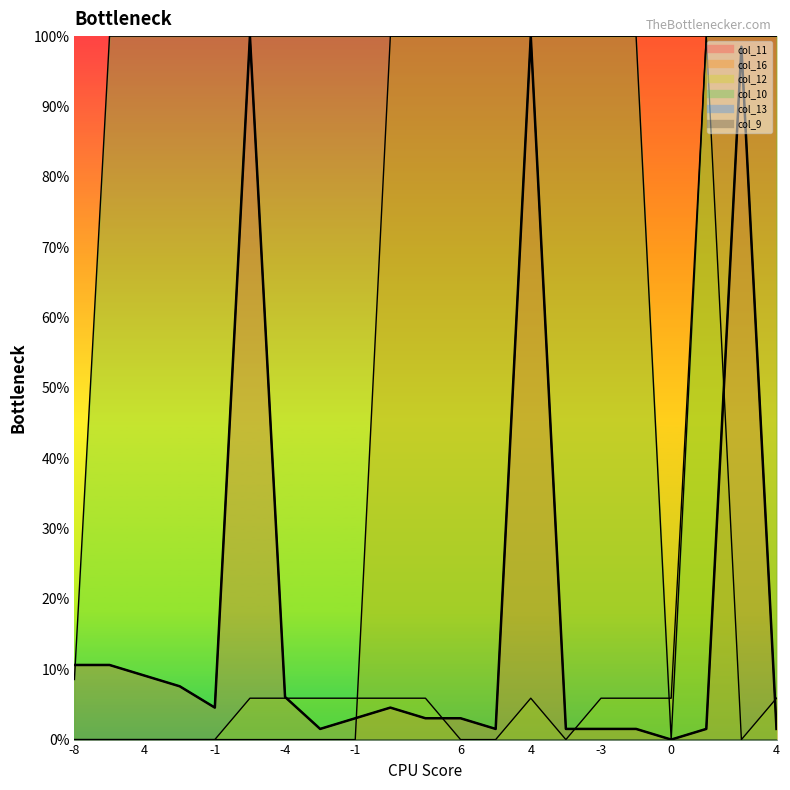

True or false: col_11 has a value of 1.5 at 4.

True